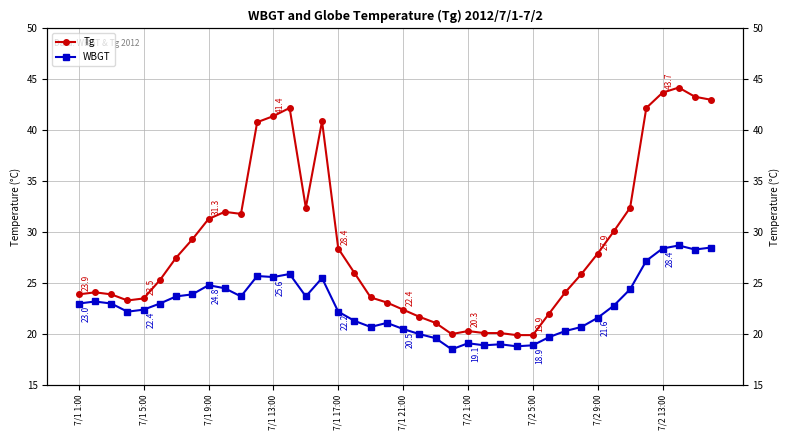

In Tg, how many points are lower than both neighbors (excluding endpoints)?

4